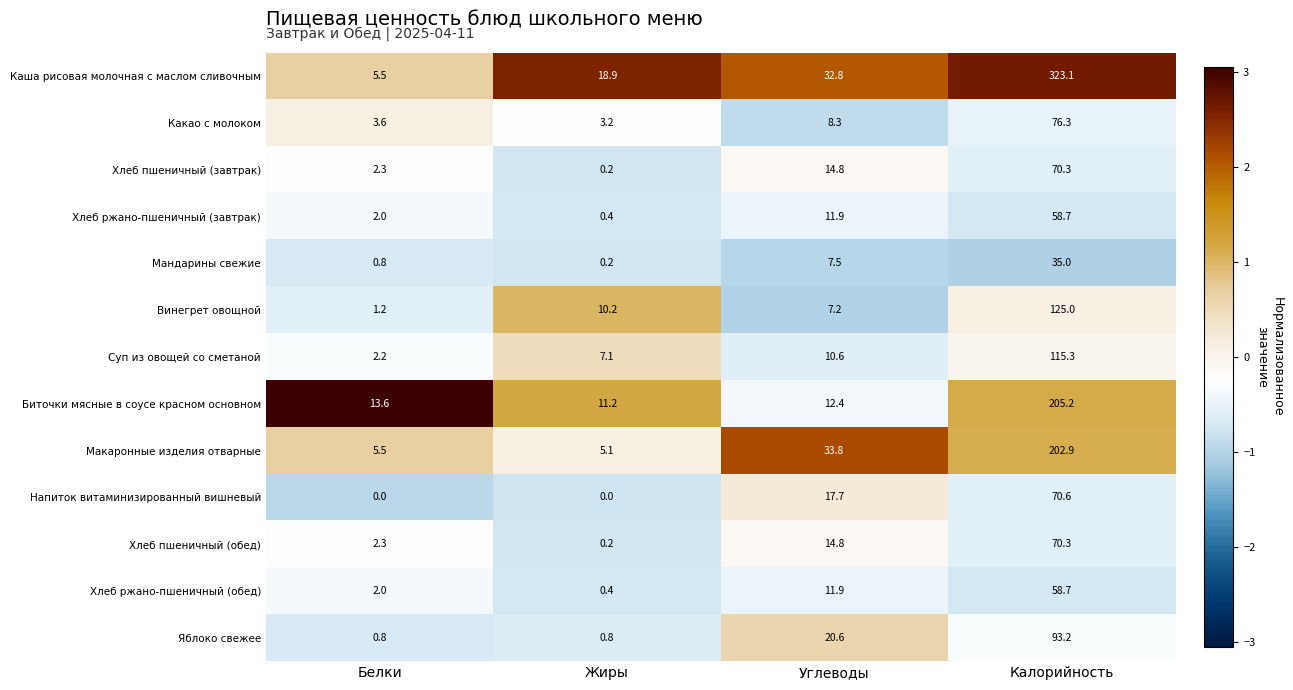

Which series has the largest range (max minus min)?

Каша рисовая молочная с маслом сливочным